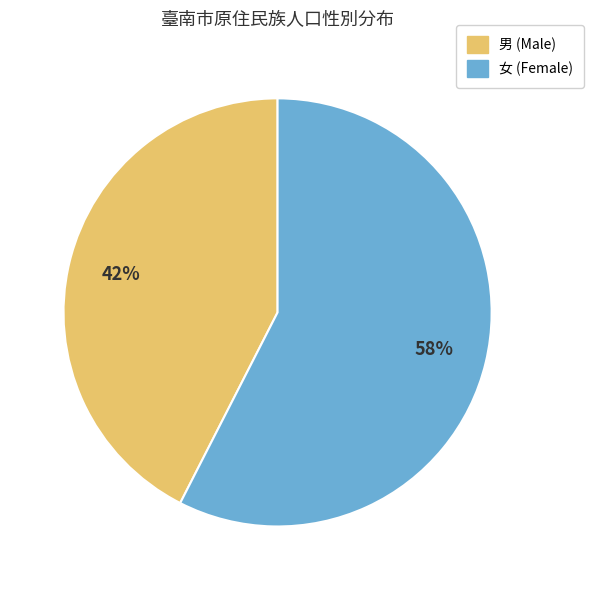

Do 女 and 男 together represent more than half of the pie?

Yes